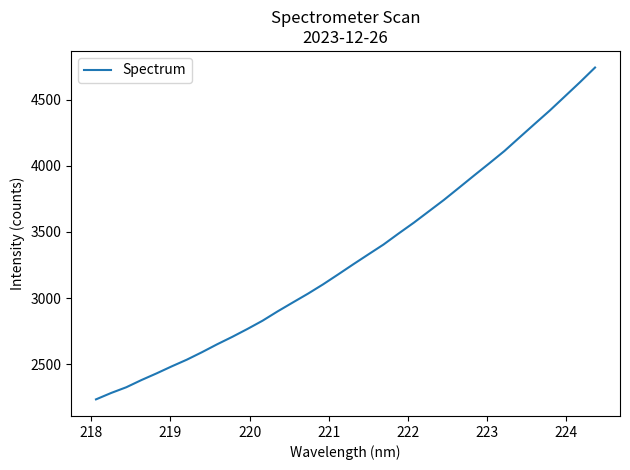

What is the maximum value shown in the chart?

4741.5